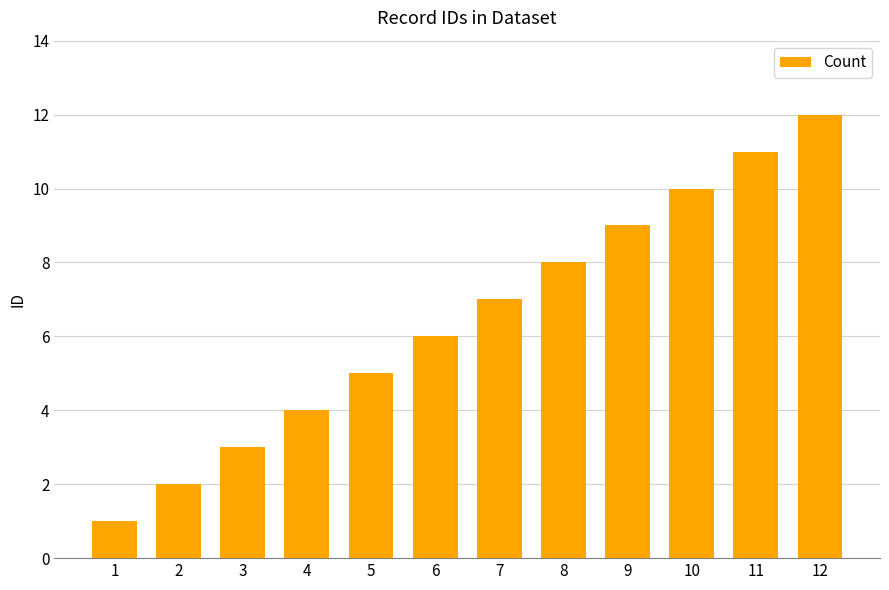

Between 10 and 6, which is larger?

10